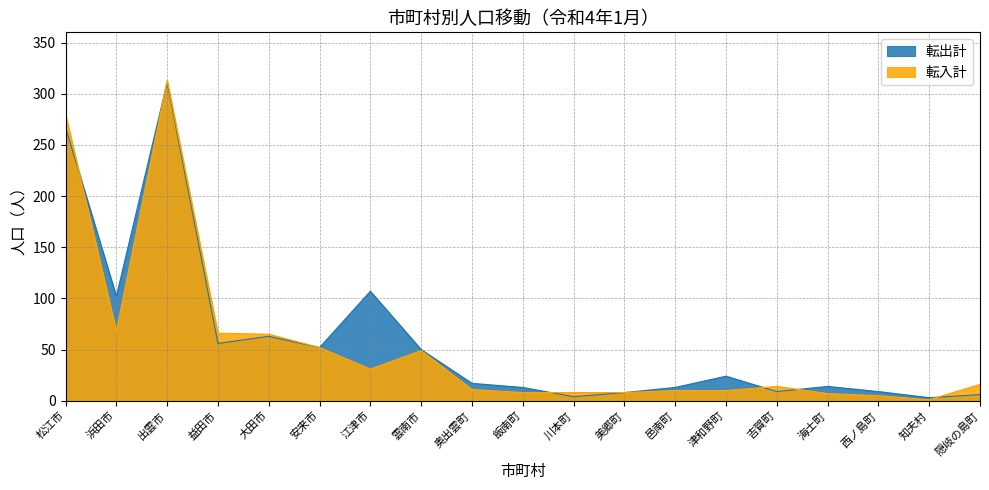

At how many categories does at least one series exceed 44?

8